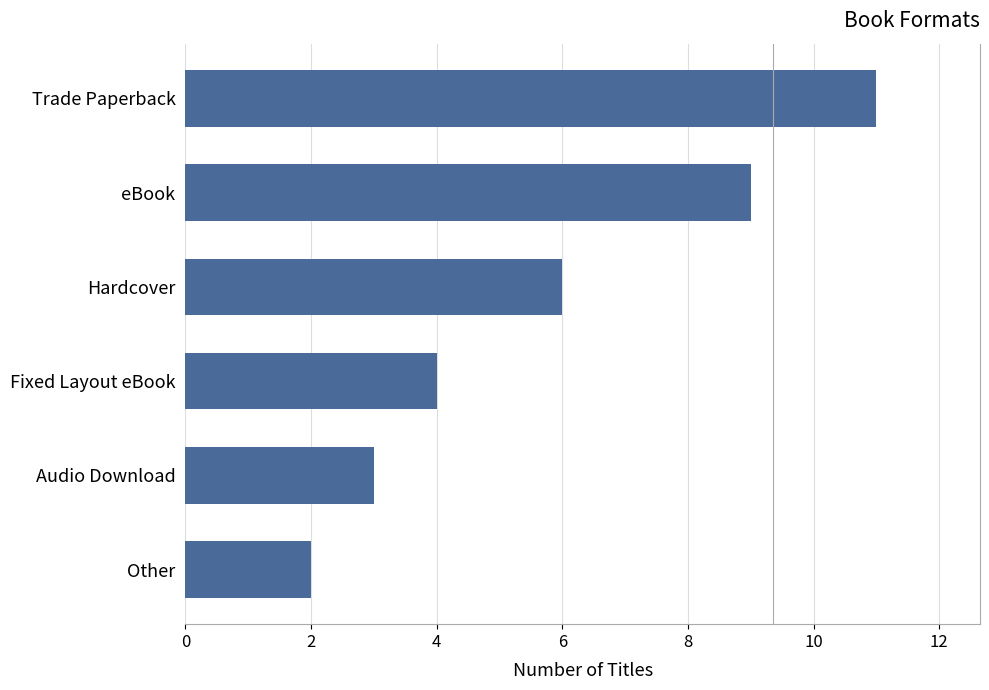

What is the difference between the second highest and minimum values?

7